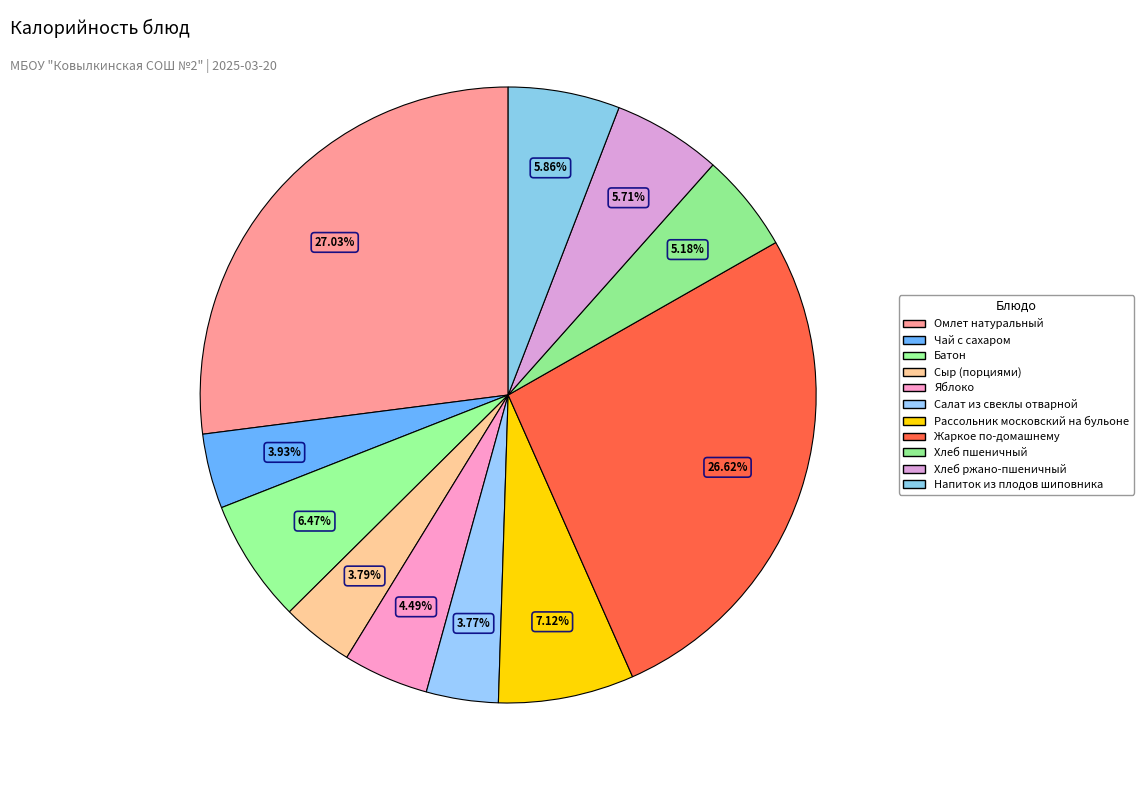

Between Салат из свеклы отварной and Хлеб пшеничный, which is larger?

Хлеб пшеничный